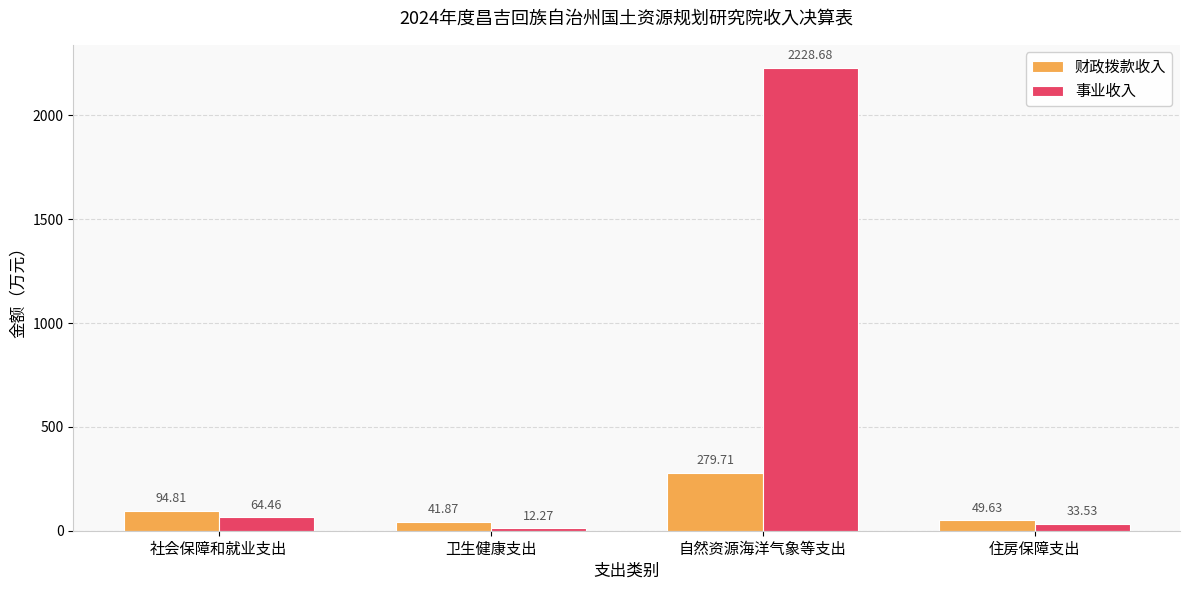

At which category is the sum across all series the highest?

自然资源海洋气象等支出